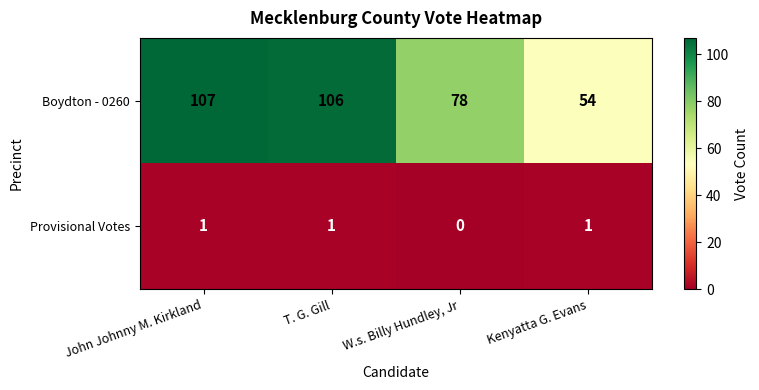

What value does the Boydton - 0260 series have at Kenyatta G. Evans, to the nearest 5?

55